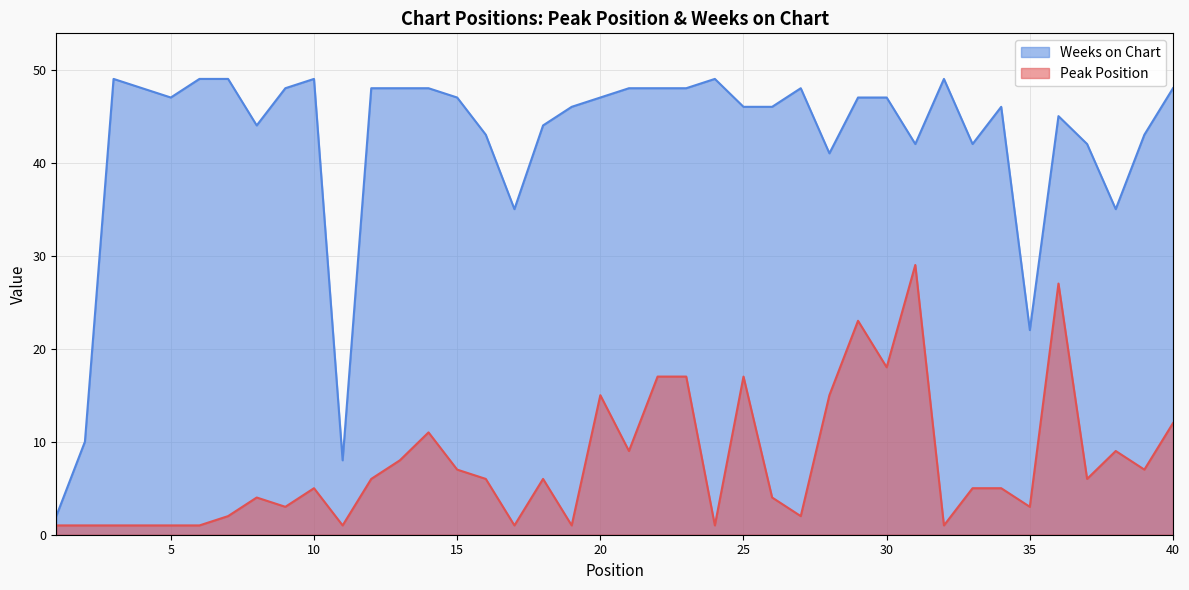

What is the total value across all series at 32?

50